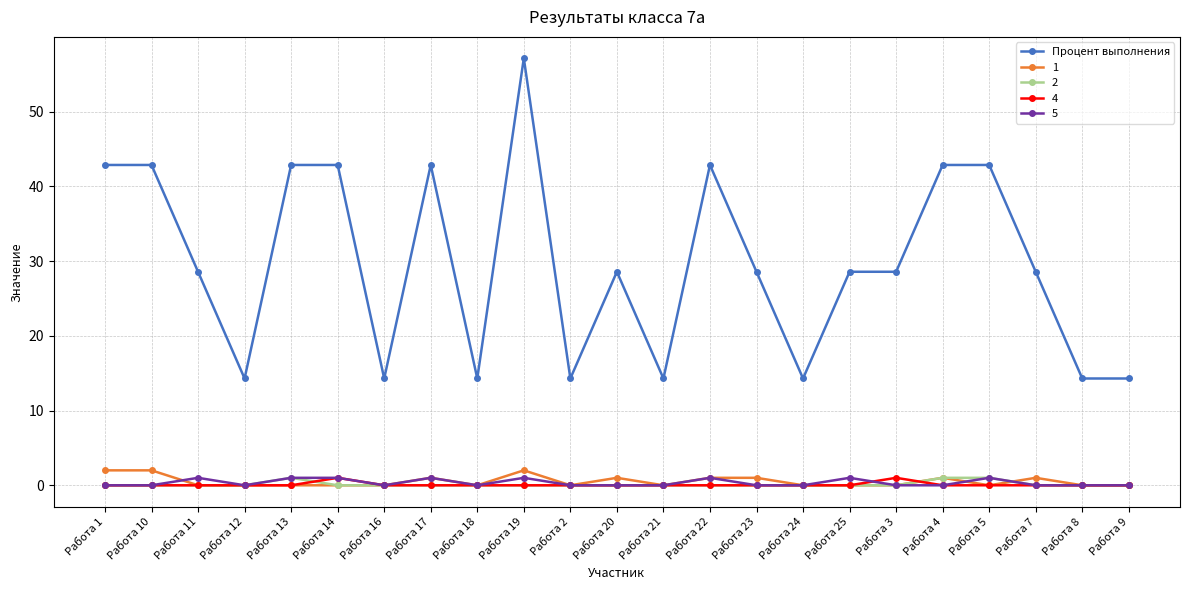

True or false: 1 has more than 2 interior local peaks.

True